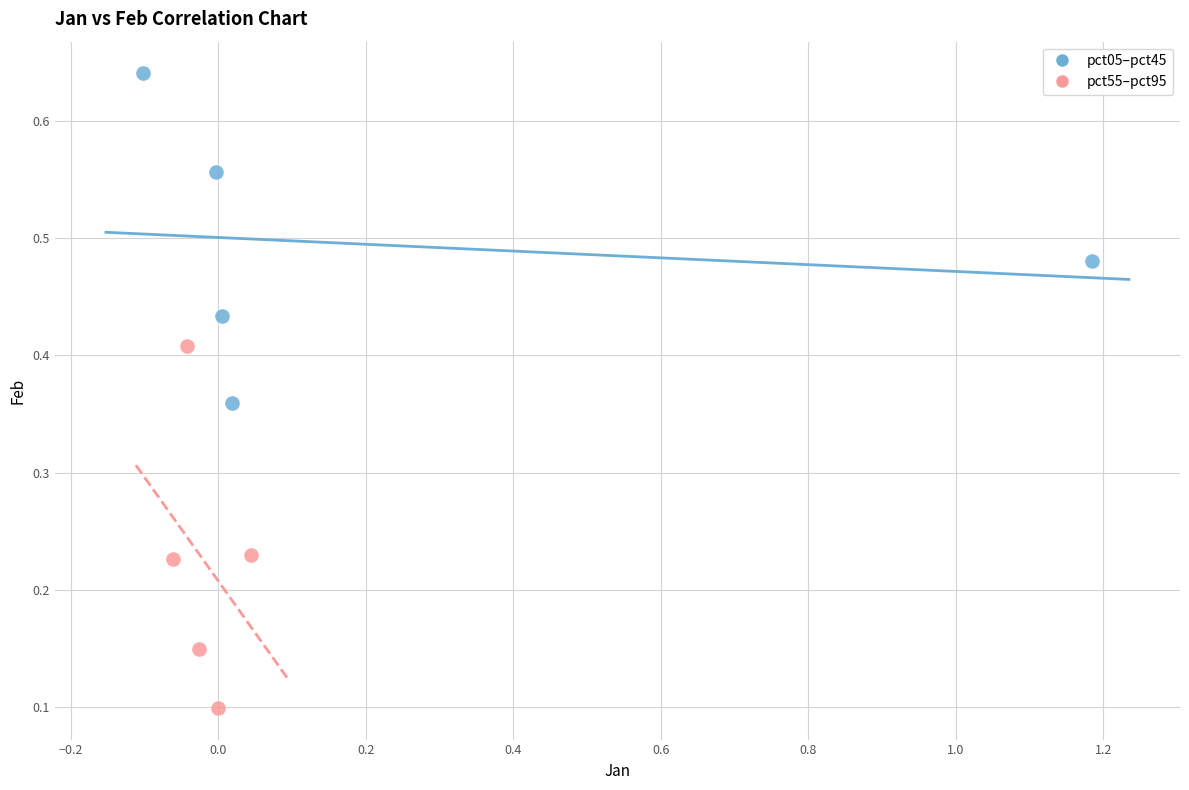

Which series has the largest Y range (max minus min)?

pct55–pct95